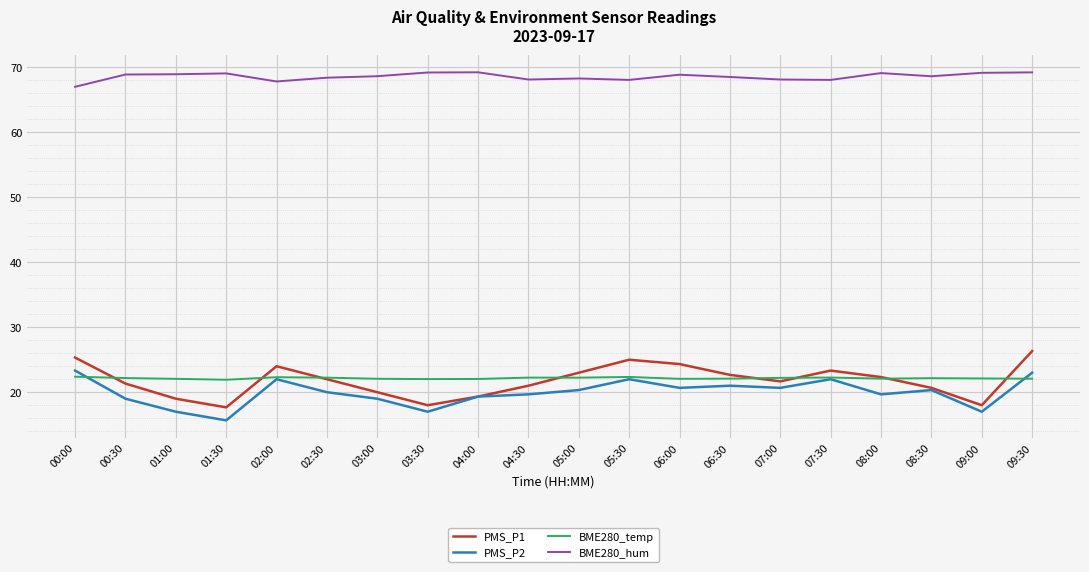

At how many categories does at least one series exceed 64?

20